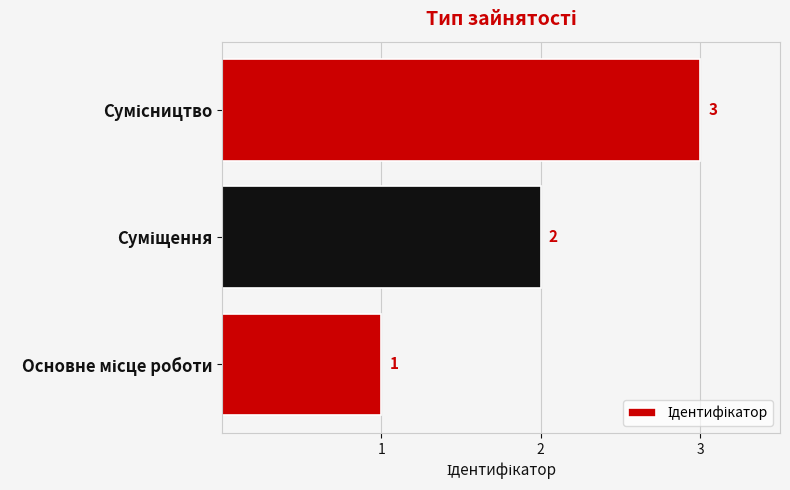

What is the sum of all values?

6